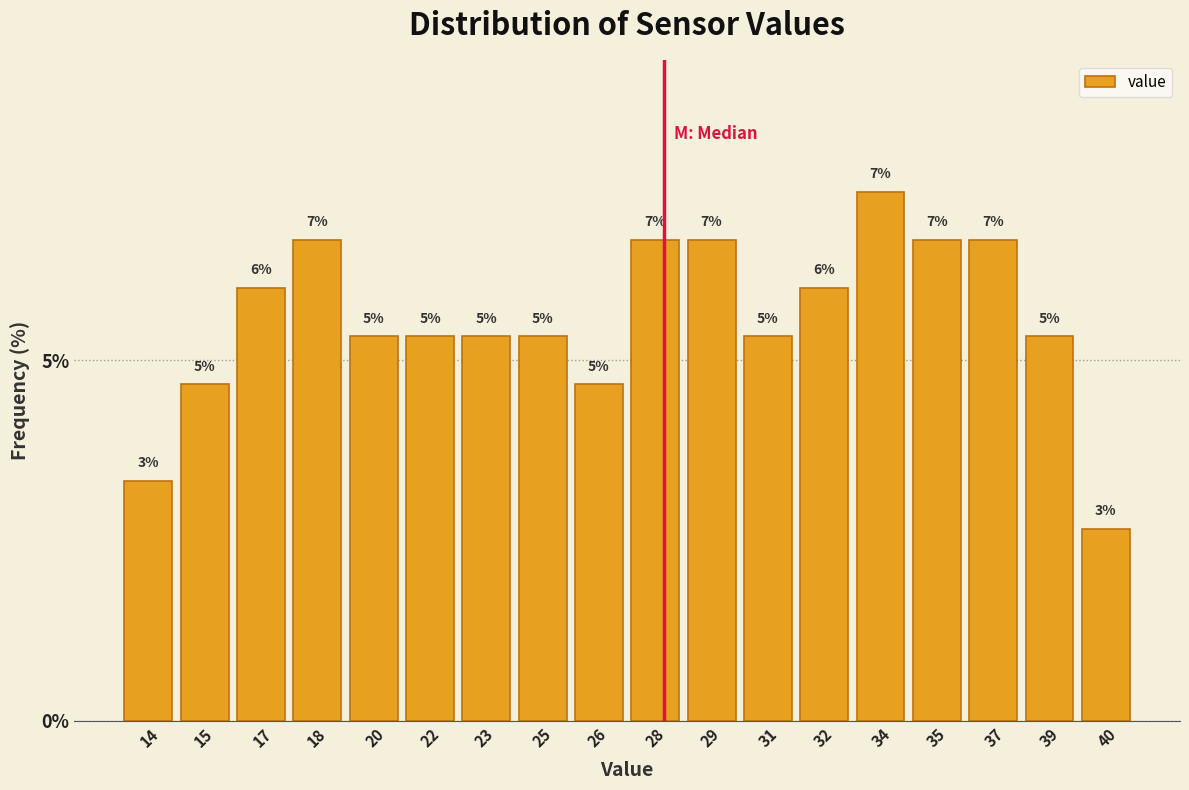

How many bars are there in total?

18